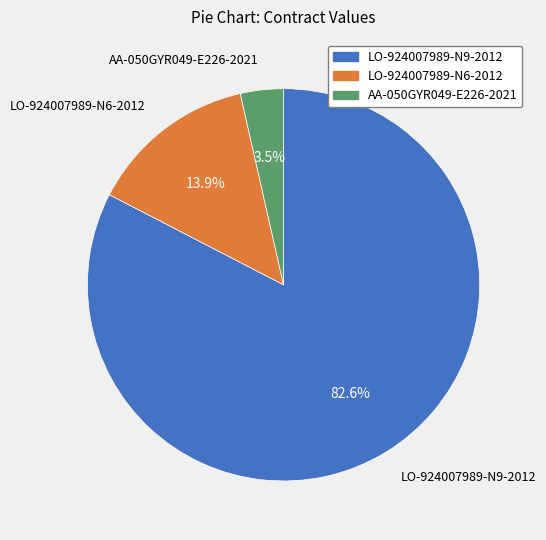

Do LO-924007989-N9-2012 and LO-924007989-N6-2012 together represent more than half of the pie?

Yes